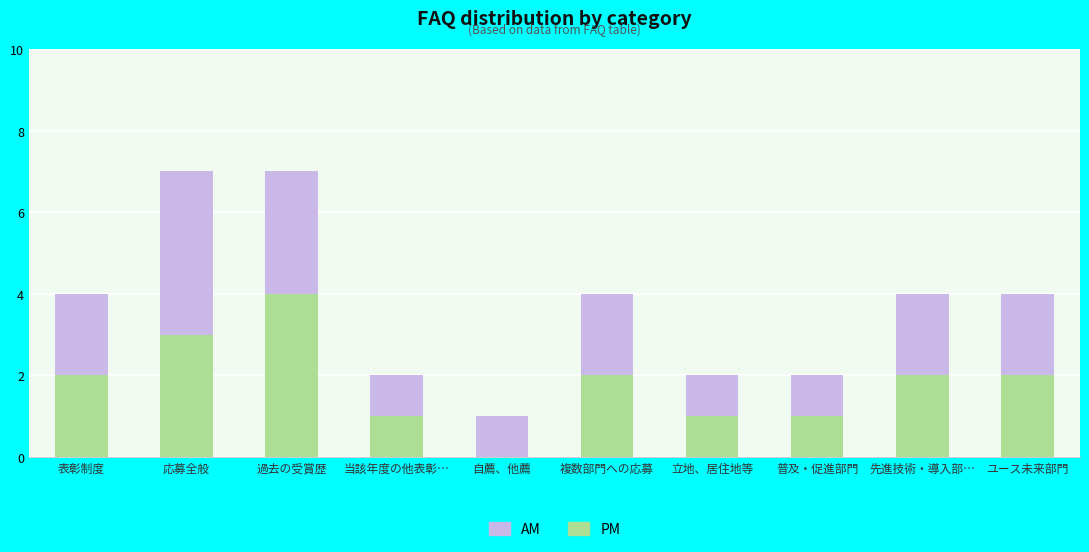

What is the total value across all series at 応募全般?

7